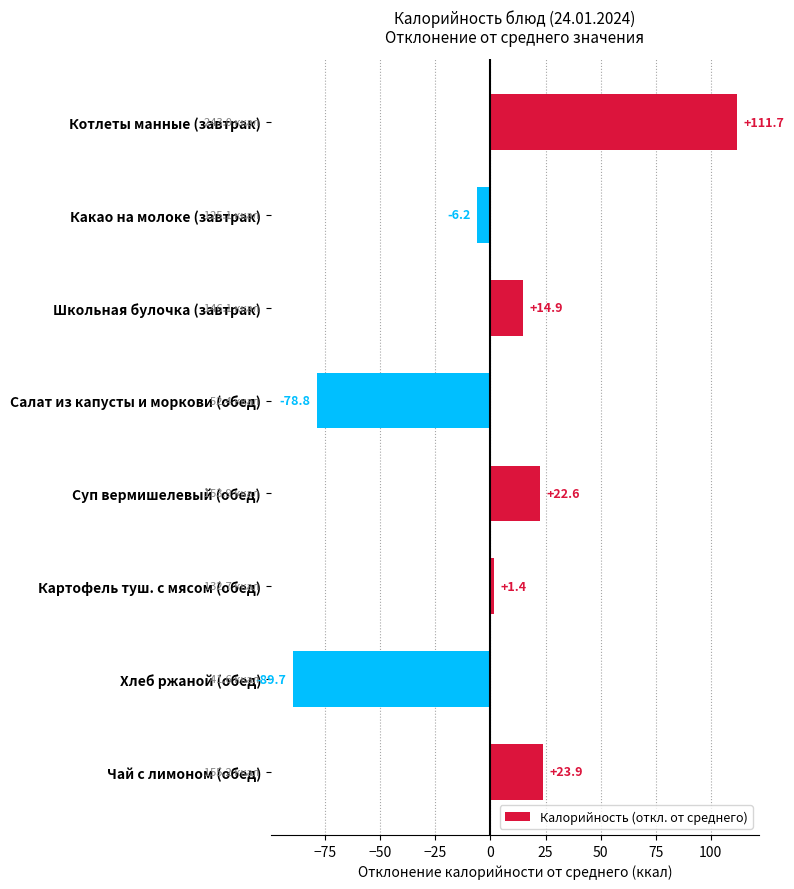

Reading top to bottom, extract all data points from this chart.

Котлеты манные (завтрак)=111.7	Какао на молоке (завтрак)=-6.2	Школьная булочка (завтрак)=14.9	Салат из капусты и моркови (обед)=-78.8	Суп вермишелевый (обед)=22.6	Картофель туш. с мясом (обед)=1.4	Хлеб ржаной (обед)=-89.7	Чай с лимоном (обед)=23.9